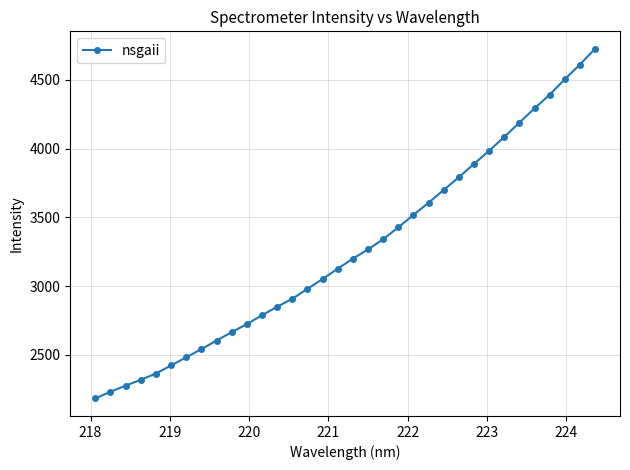

What is the value of the 28th point from the left?

4084.7